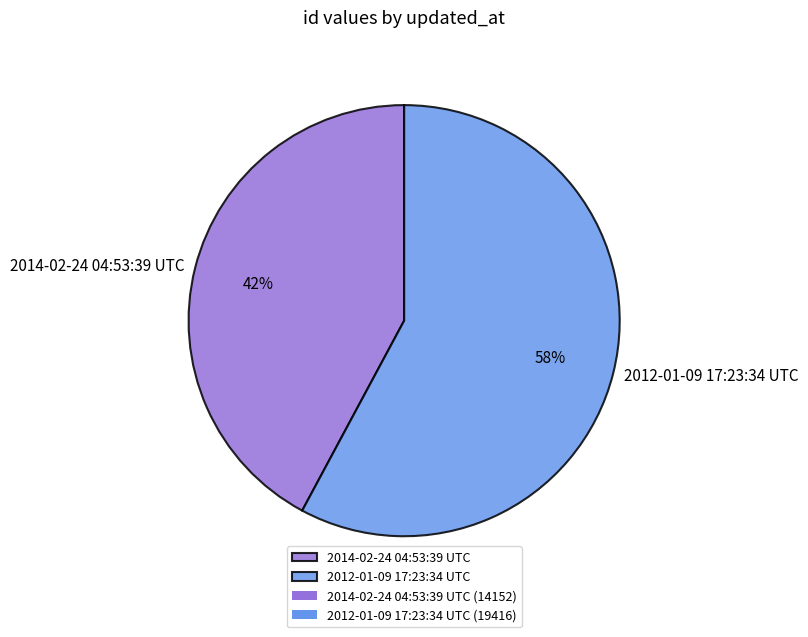

True or false: 2014-02-24 04:53:39 UTC accounts for 42% of the total.

True